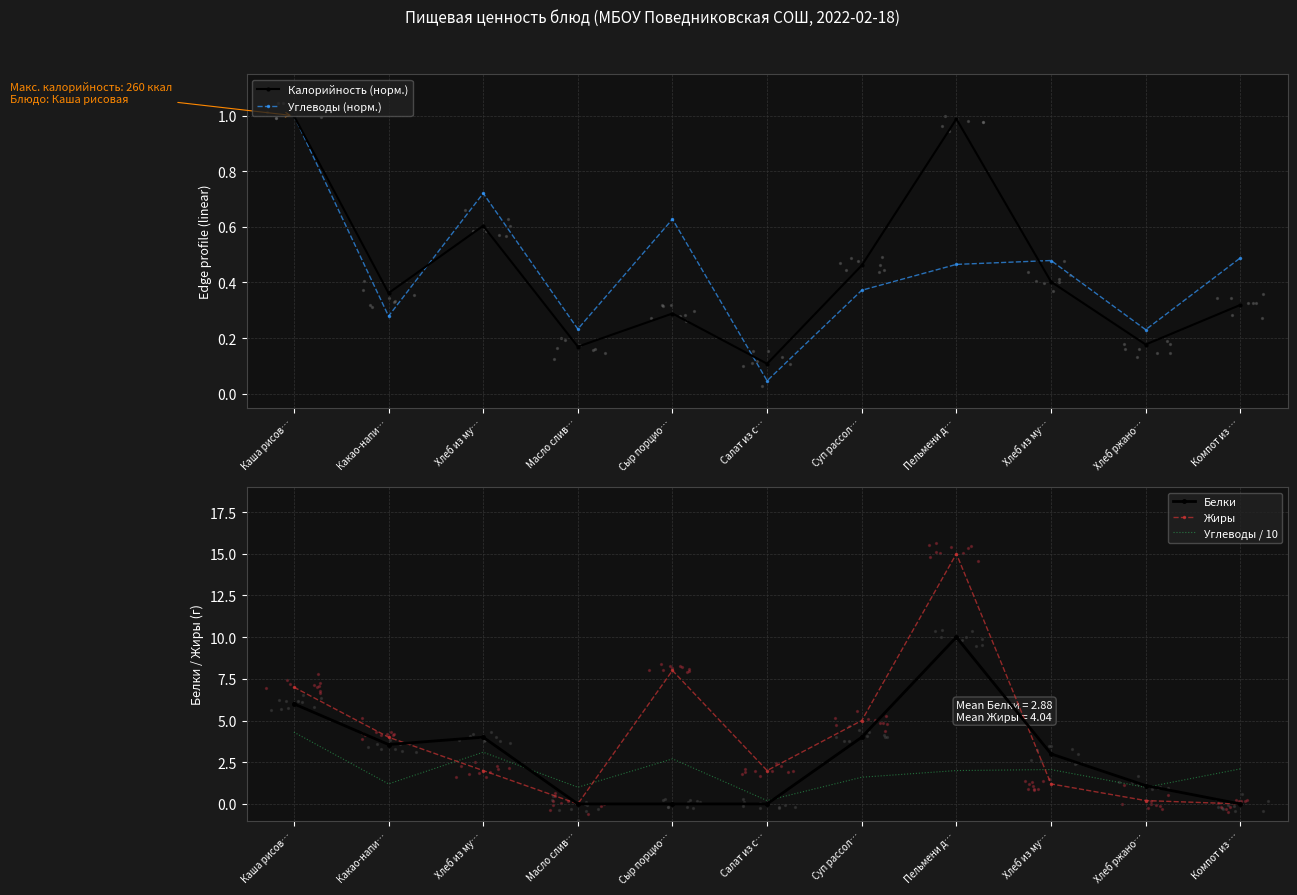

Is the value of Углеводы / 10 at Каша рисов… greater than the value of Белки at Хлеб из му…?

Yes